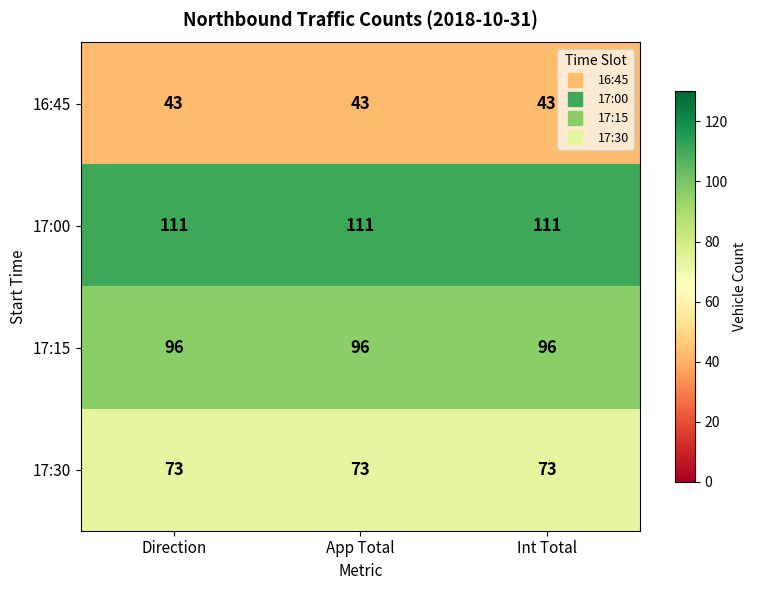

At how many categories does at least one series exceed 89?

3